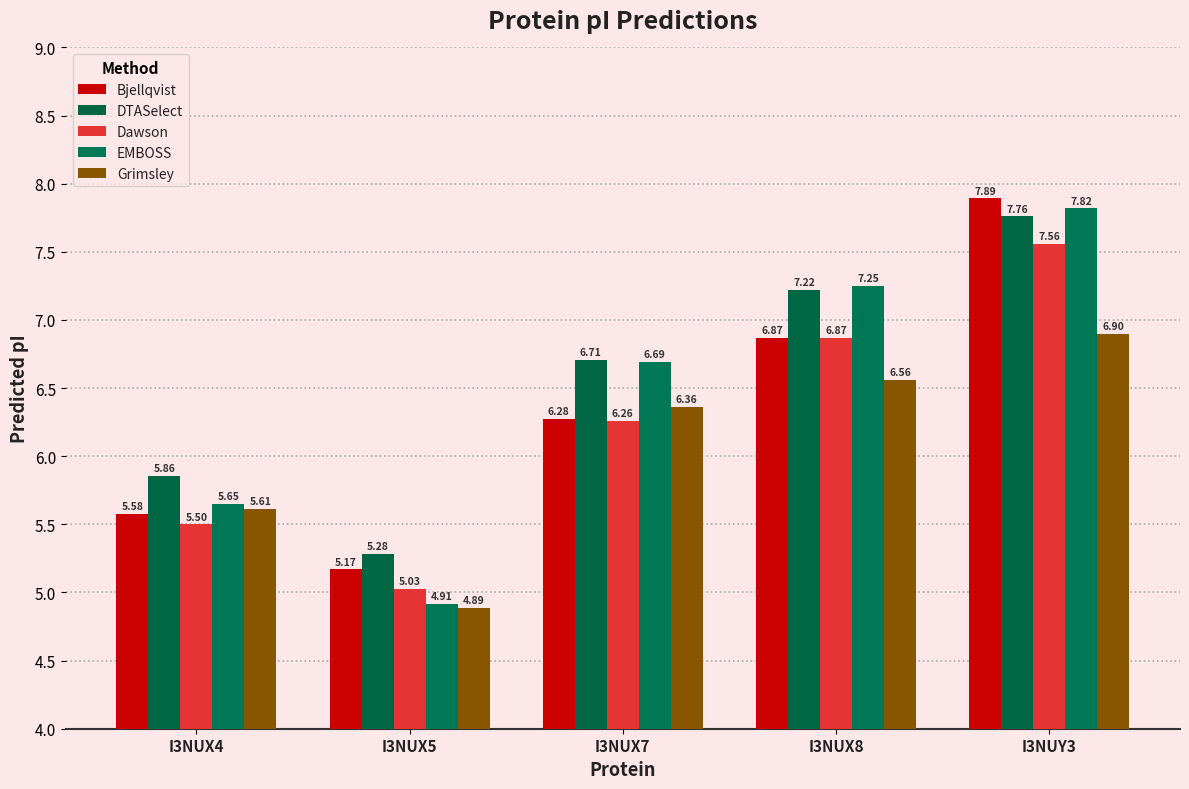

List the labels in order of Bjellqvist value, smallest first.

I3NUX5, I3NUX4, I3NUX7, I3NUX8, I3NUY3